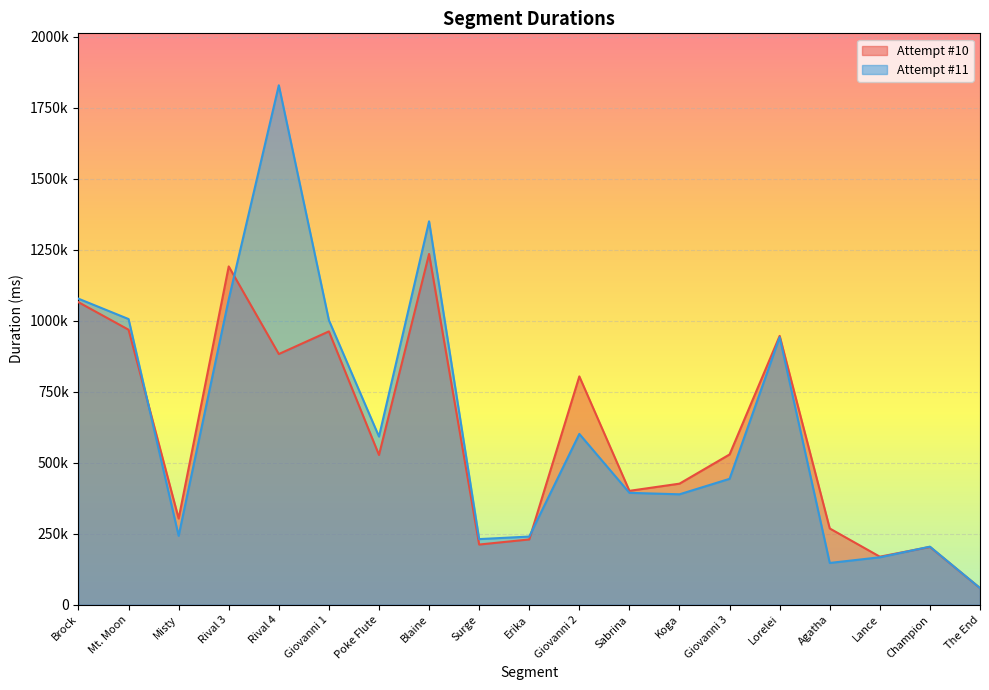

In Attempt #10, how many points are higher than both neighbors (excluding endpoints)?

6